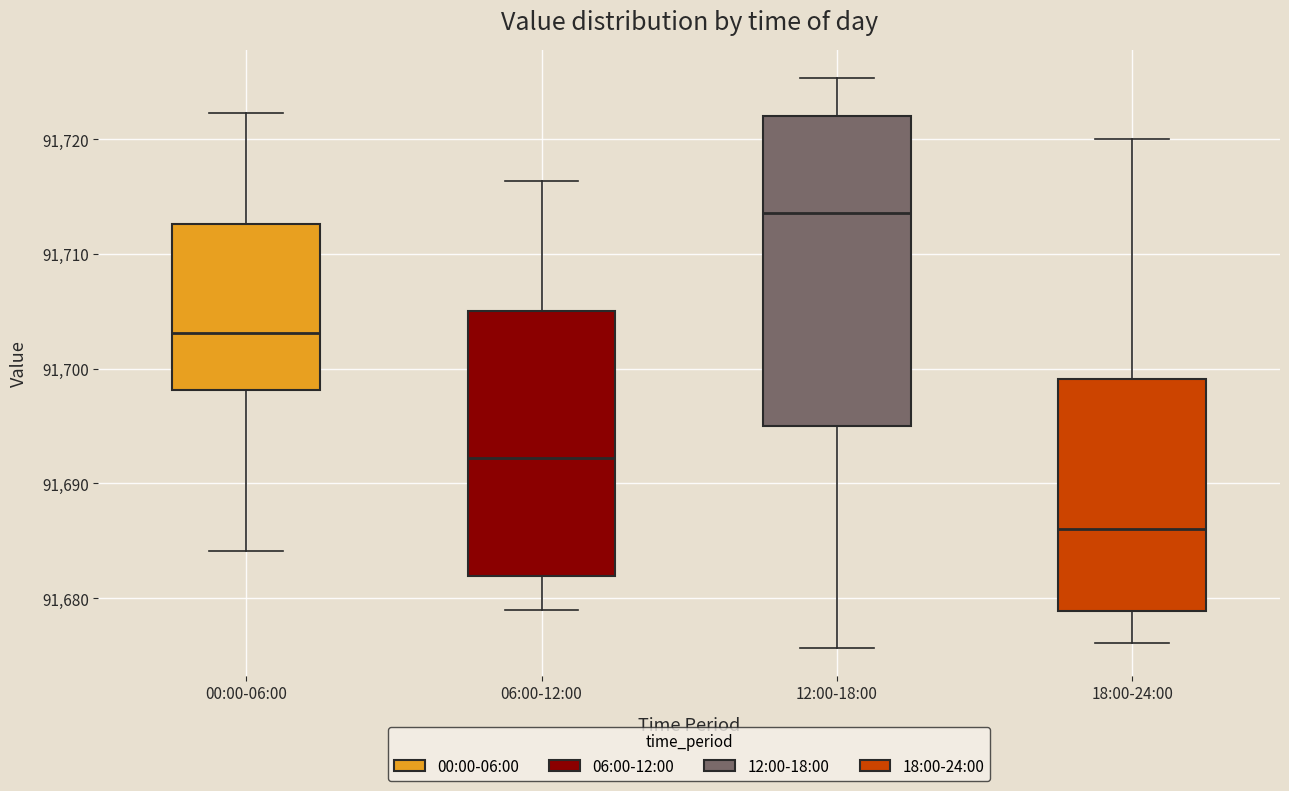

Comparing the boxes themselves (not the whiskers), which one is the tallest?

12:00-18:00